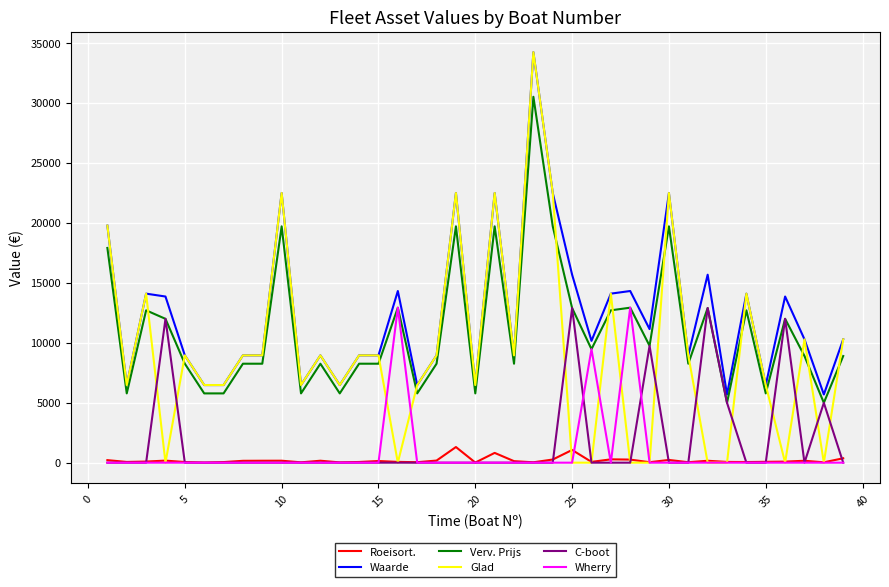

What is the highest value of the Roeisort. series?

1304